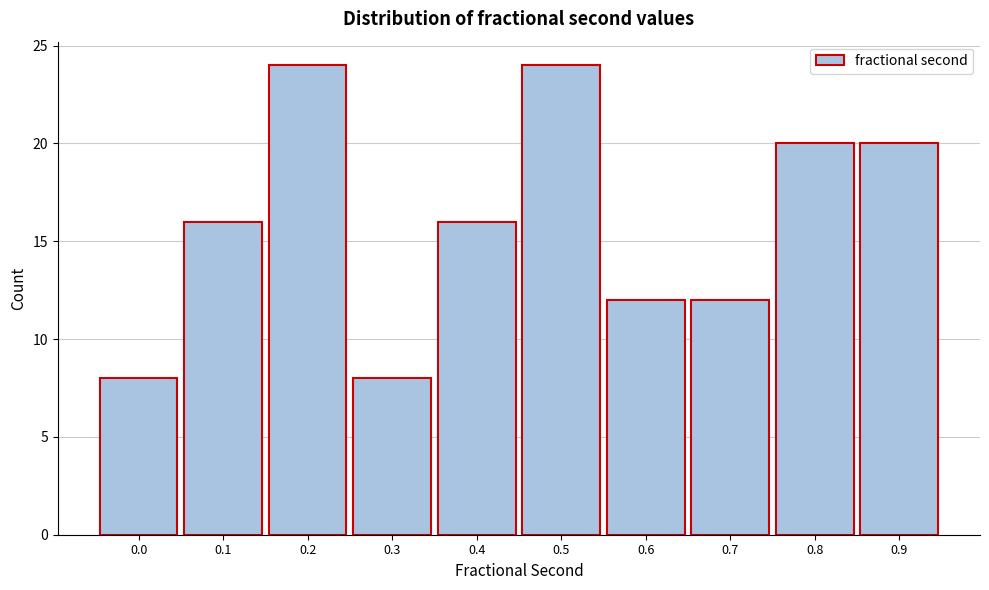

Reading left to right, extract all data points from this chart.

0.0=8	0.1=16	0.2=24	0.3=8	0.4=16	0.5=24	0.6=12	0.7=12	0.8=20	0.9=20